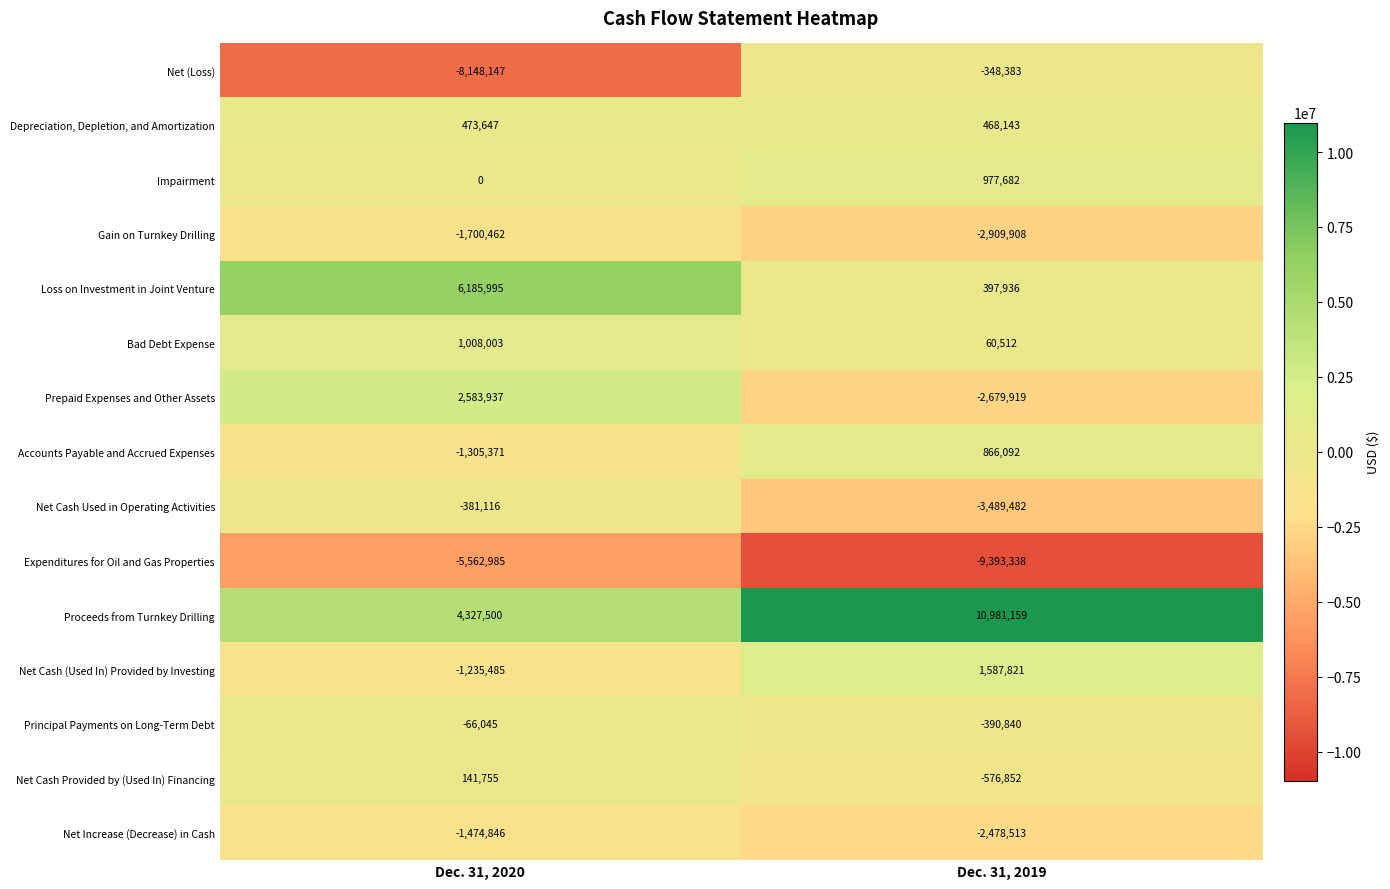

True or false: Net Cash Provided by (Used In) Financing has a value of -576852 at Dec. 31, 2019.

True